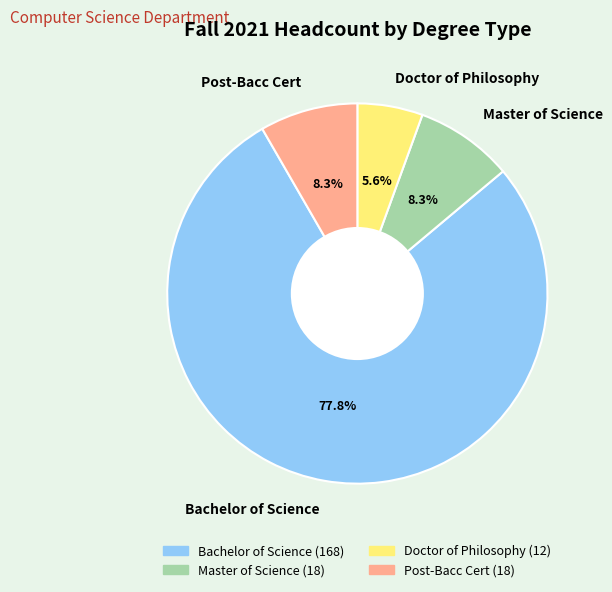

Which slice represents more than half of the pie?

Bachelor of Science